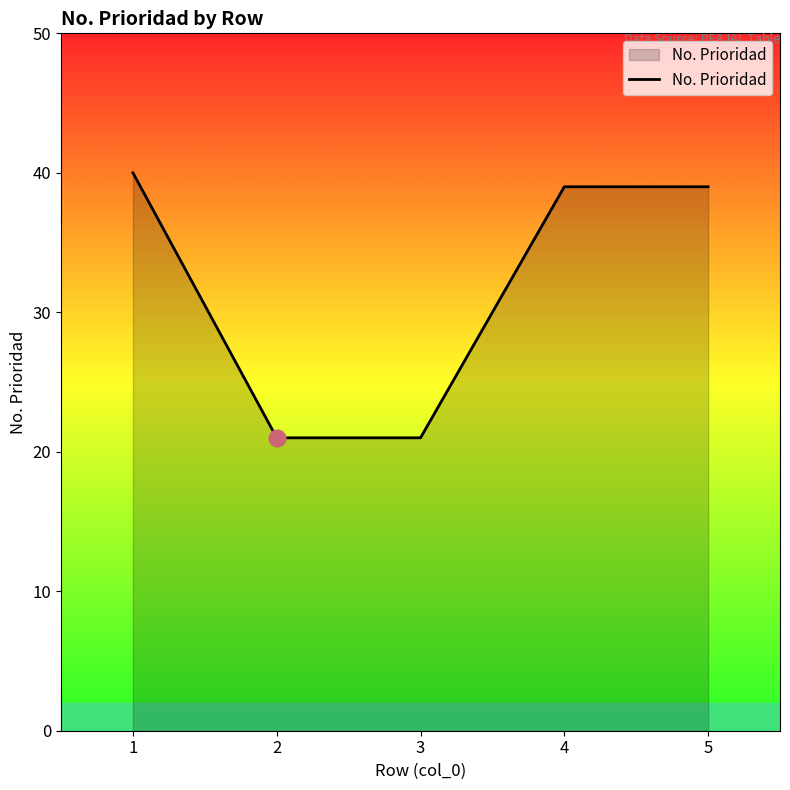

What is the sum of all values?

160